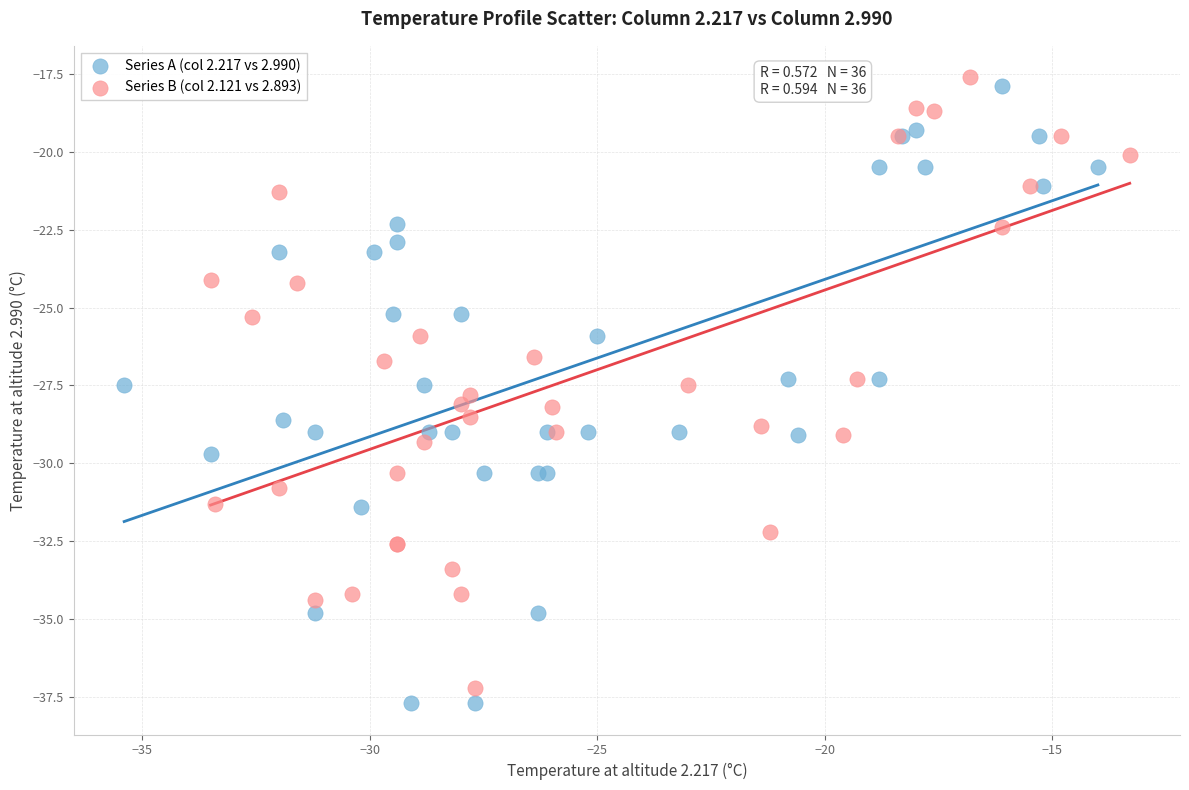

Which series contains the highest Y value?

Series B (col 2.121 vs 2.893)